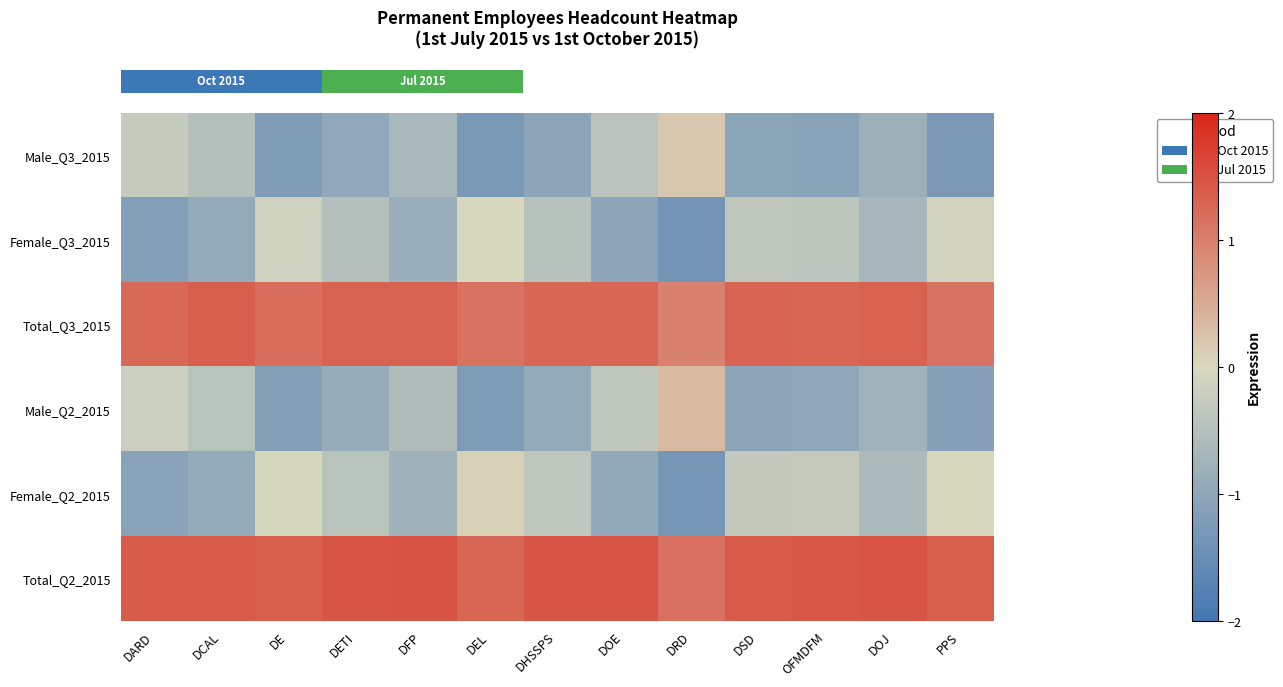

Which has a higher value, PPS or DE?

DE